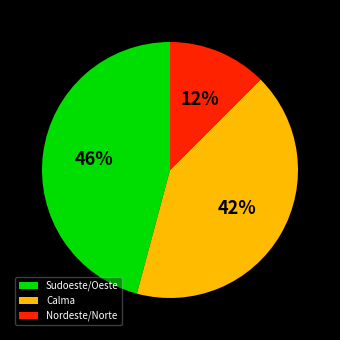

Count the number of slices in the pie.

3